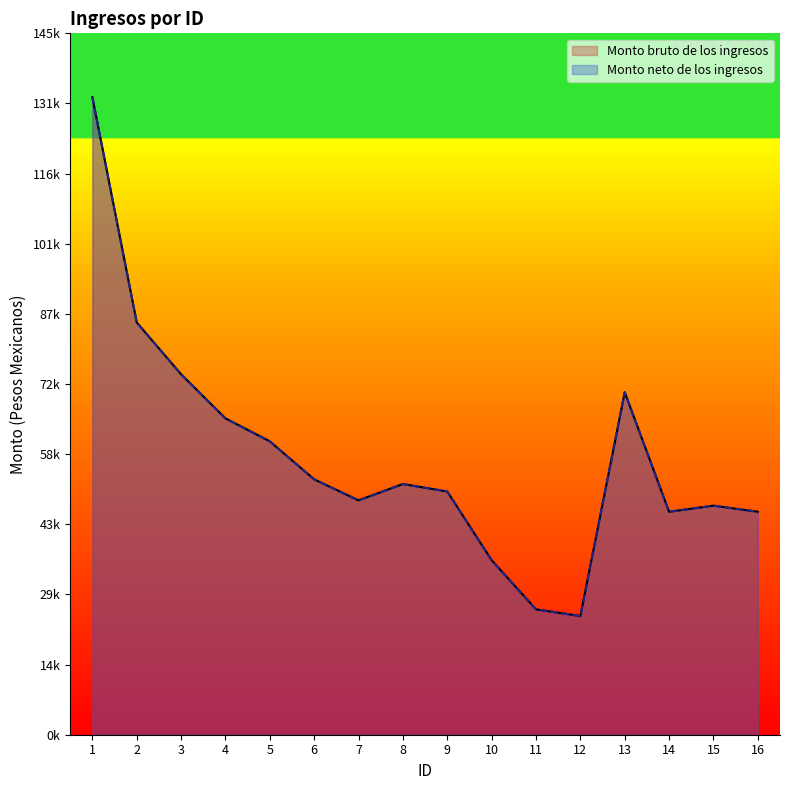

Where is the first local minimum for Monto neto de los ingresos?

7